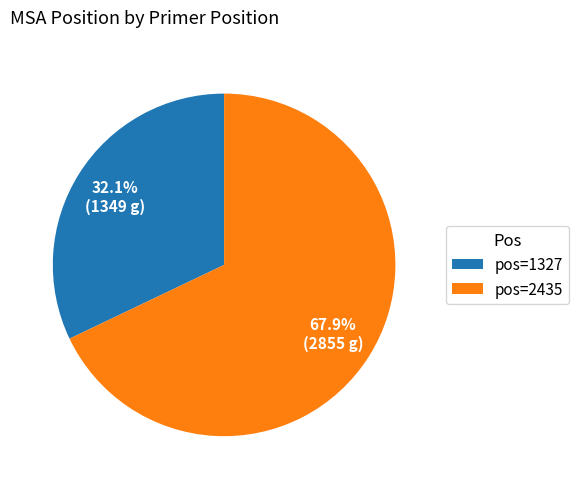

Which category has the smallest portion of the pie?

pos=1327